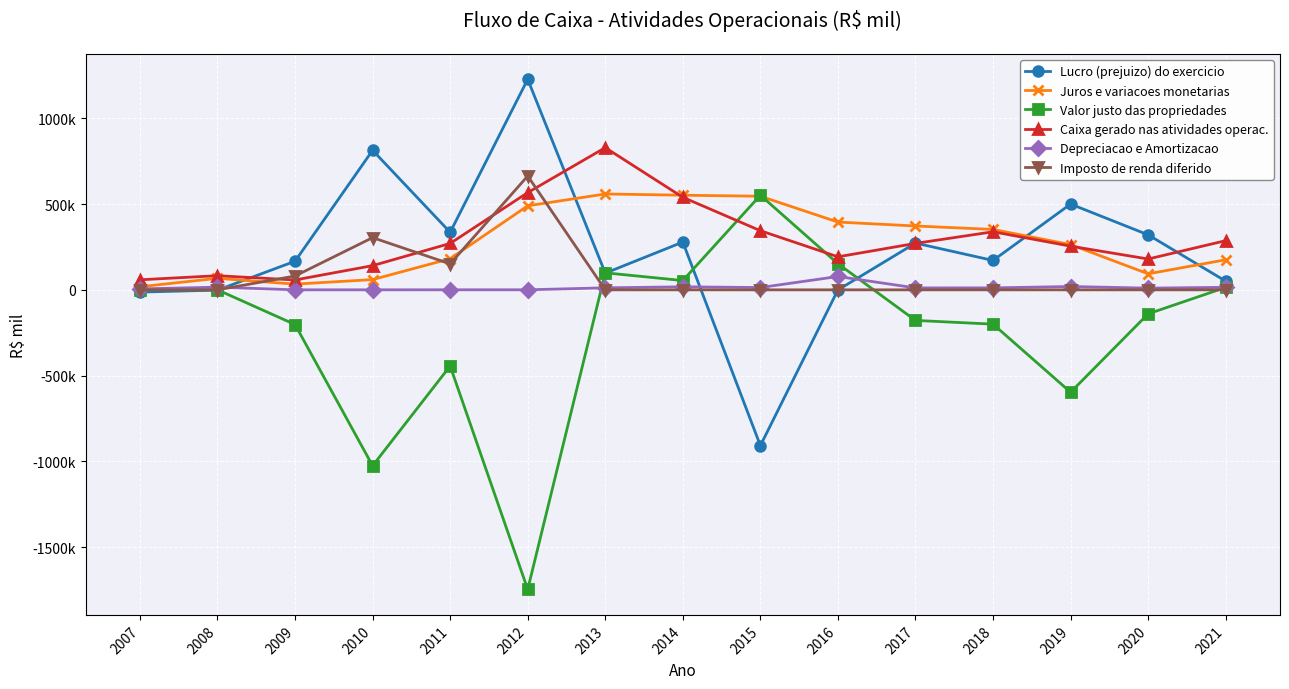

Which series has the widest spread of values?

Valor justo das propriedades